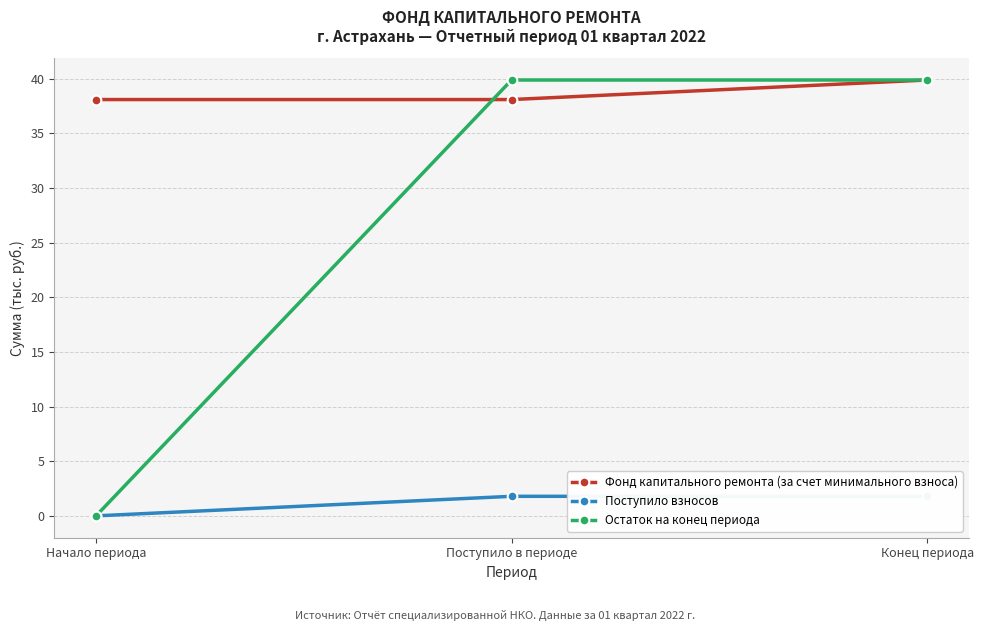

How many lines are shown in the chart?

3